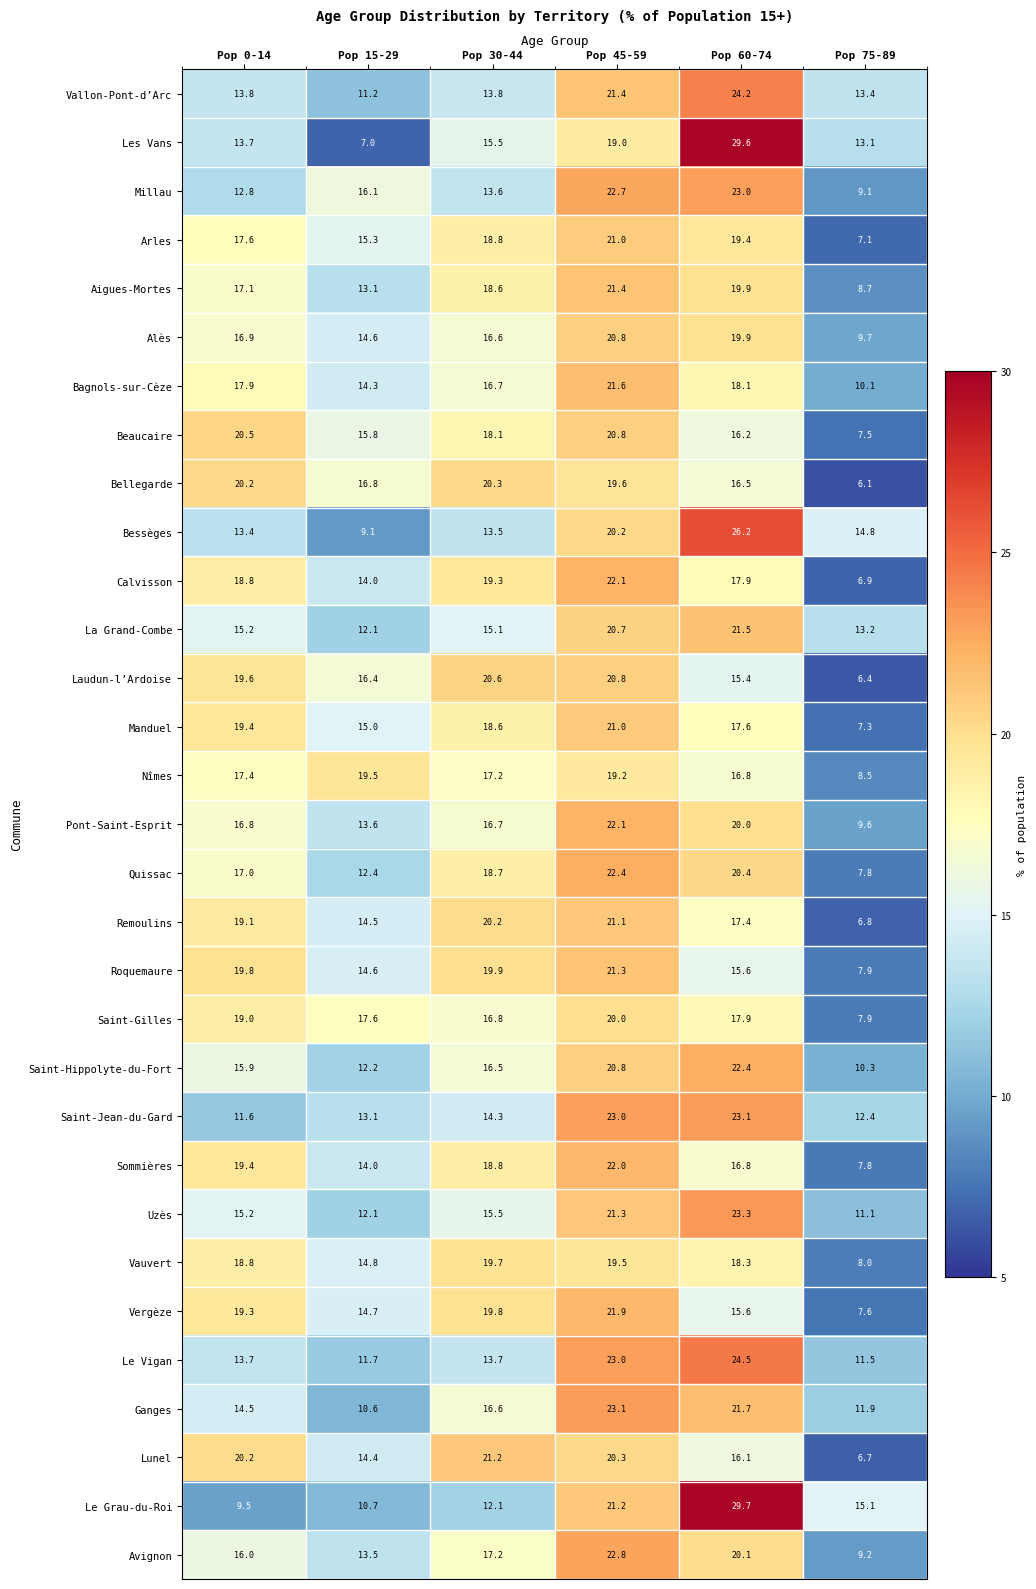

How many values in the Vergèze series are below 19?

3